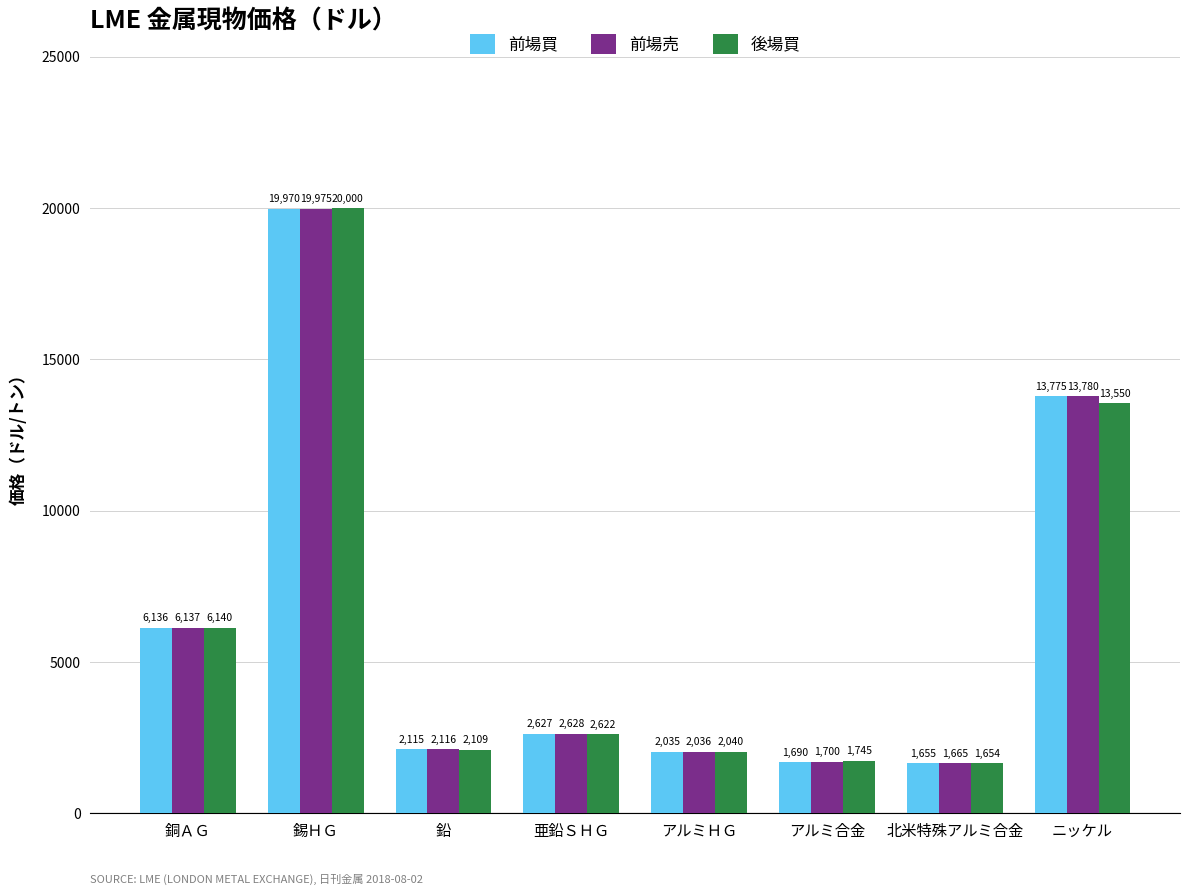

At which label does 後場買 first exceed 2622?

銅ＡＧ